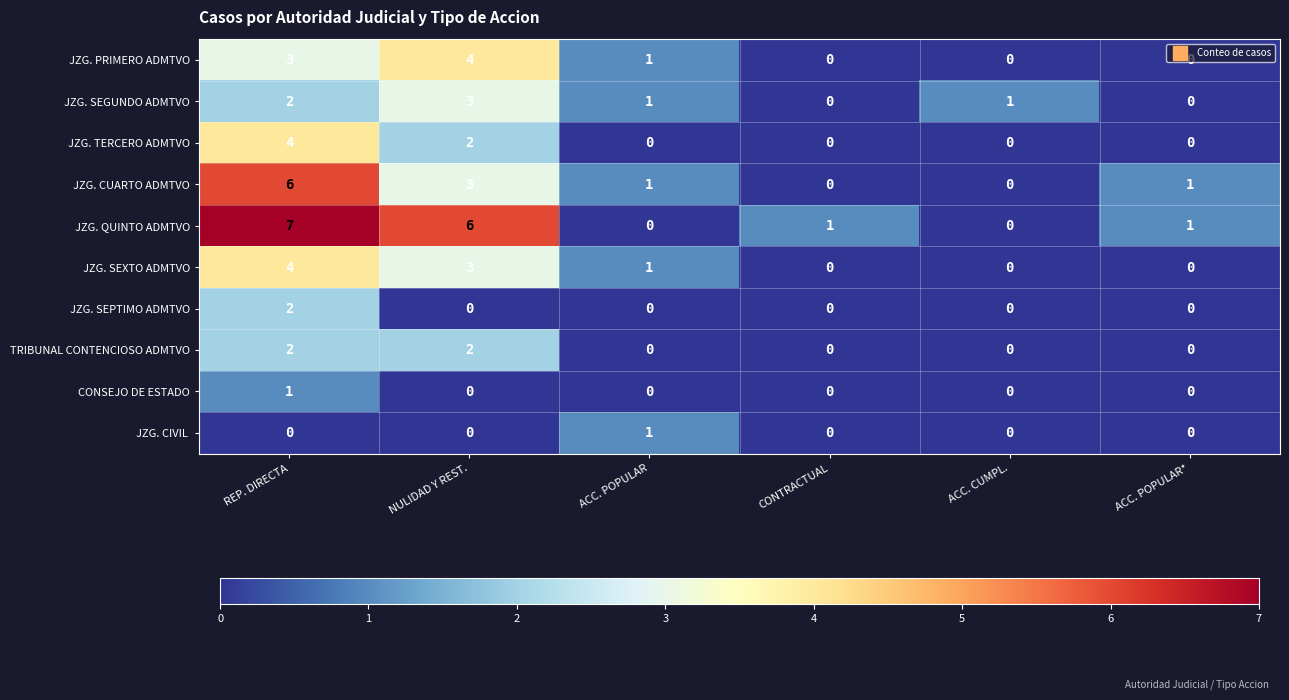

At which category is the sum across all series the highest?

REP. DIRECTA